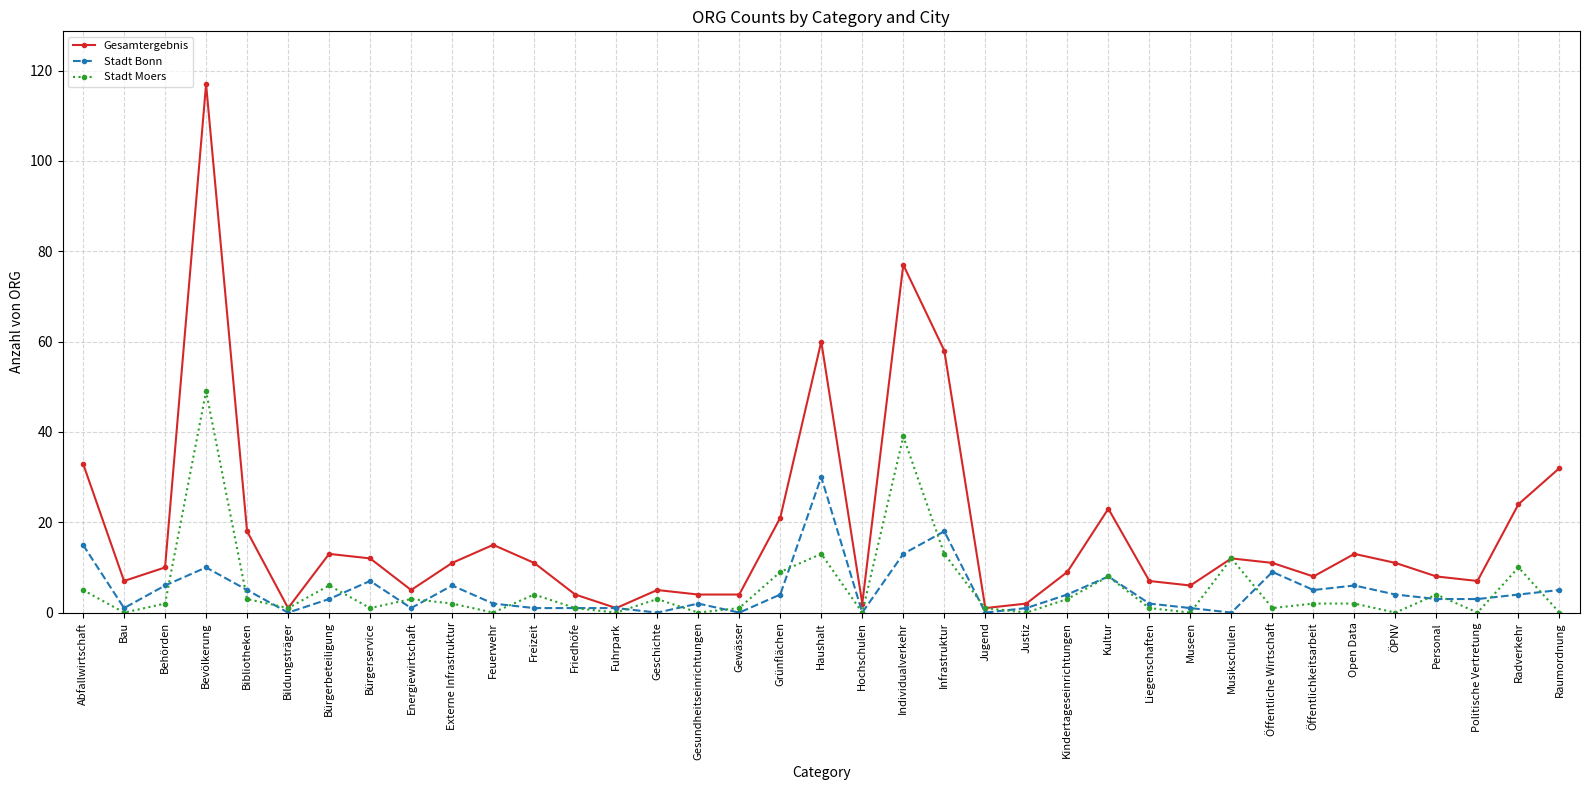

True or false: Stadt Bonn has a value of 0 at Geschichte.

True